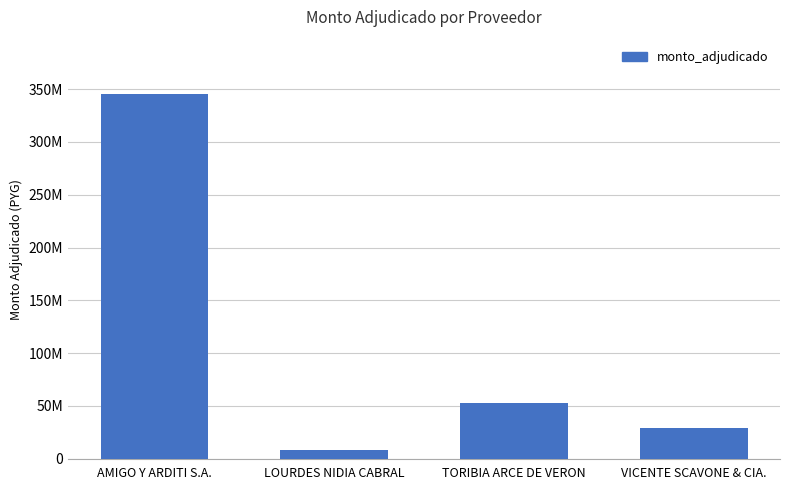

What is the value of the 3rd bar from the left?

52325000